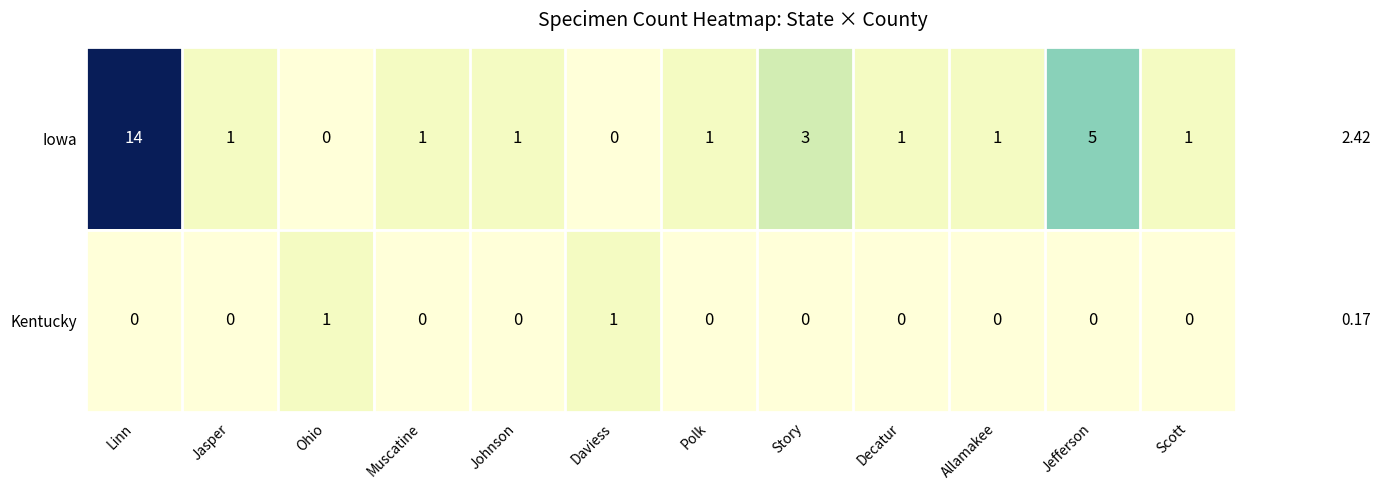

Which series has the largest range (max minus min)?

Iowa